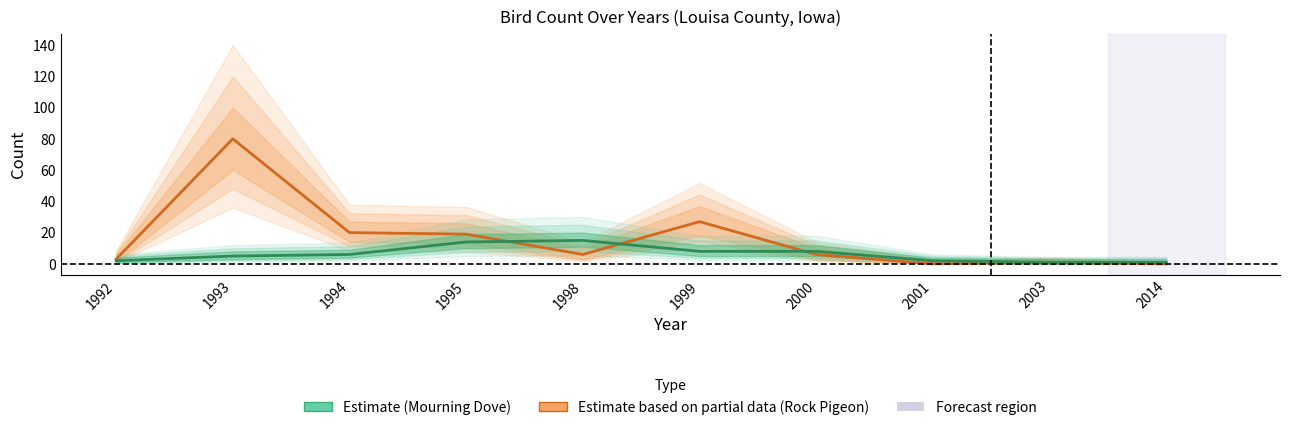

True or false: Mourning Dove (Estimate) has more than 1 points higher than both neighbors.

False